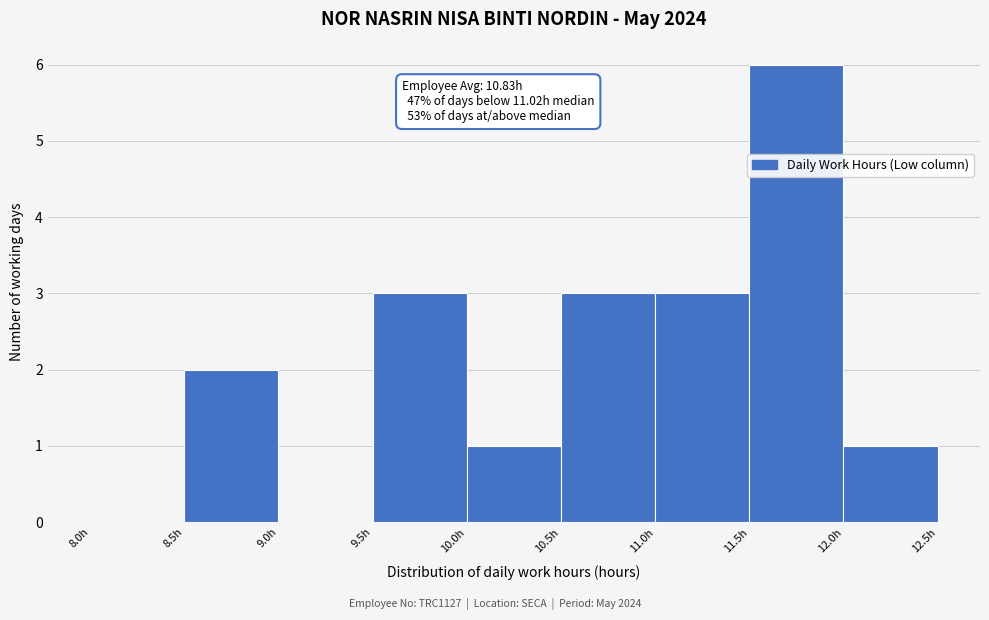

Over which range of the x-axis is the bar tallest?

11.5 to 12.0